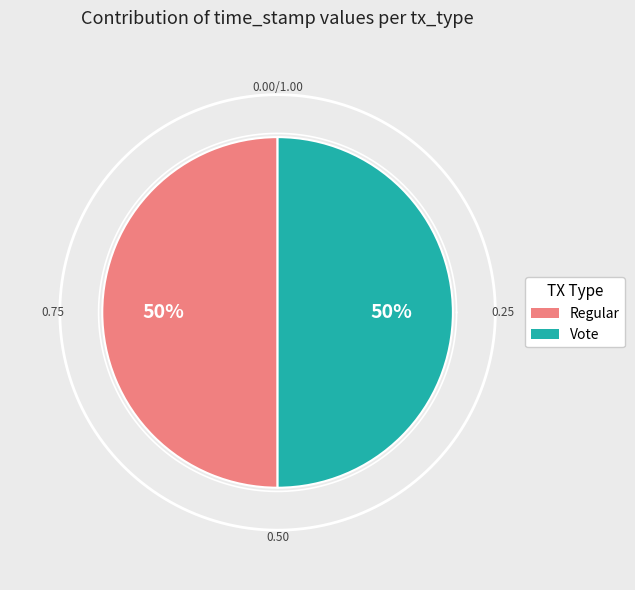

Which series has the largest range (max minus min)?

Vote